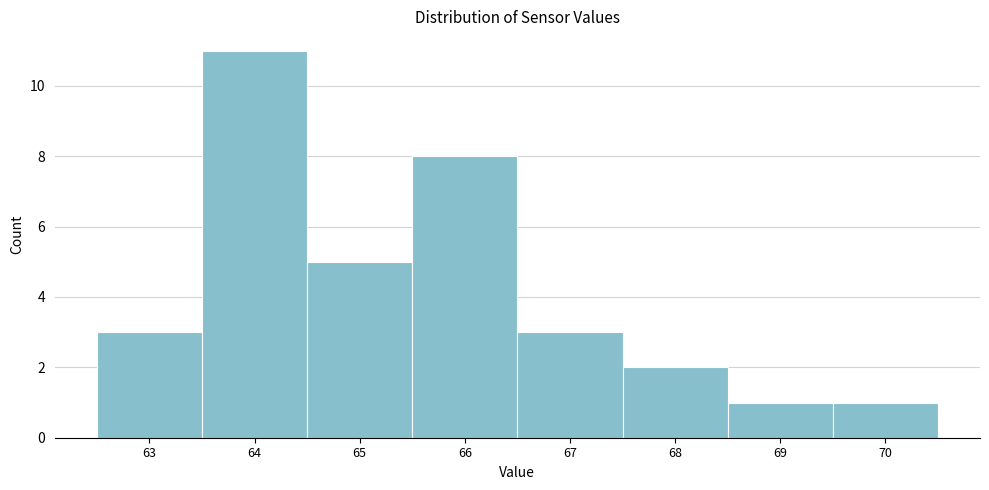

Reading right to left, transcribe all the data shown in this chart.

1	1	2	3	8	5	11	3